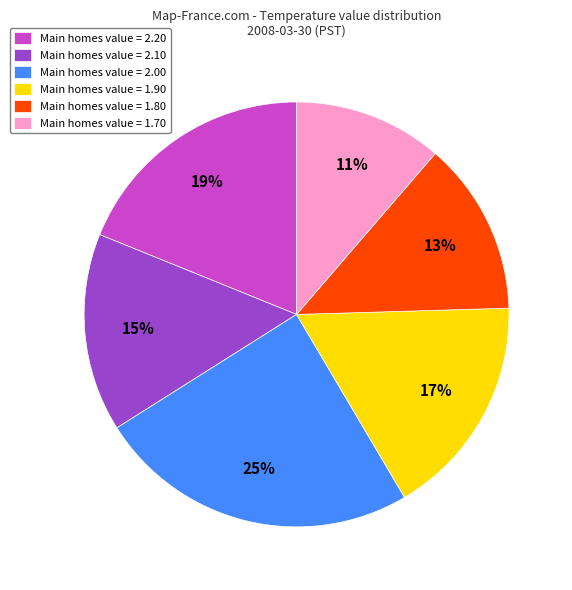

Which has a higher value, Main homes value = 2.00 or Main homes value = 1.90?

Main homes value = 2.00